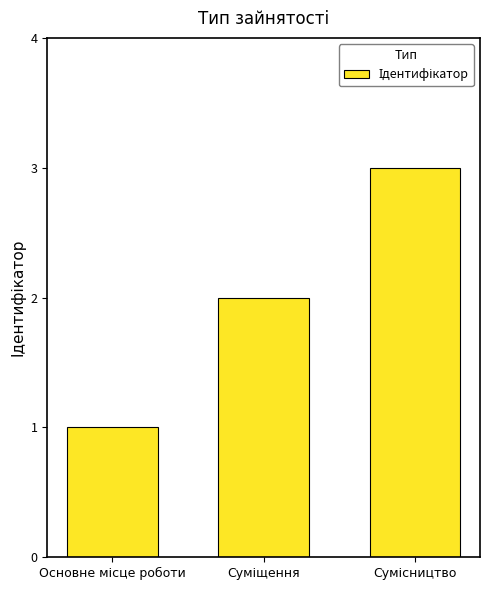

What is the greatest value displayed?

3